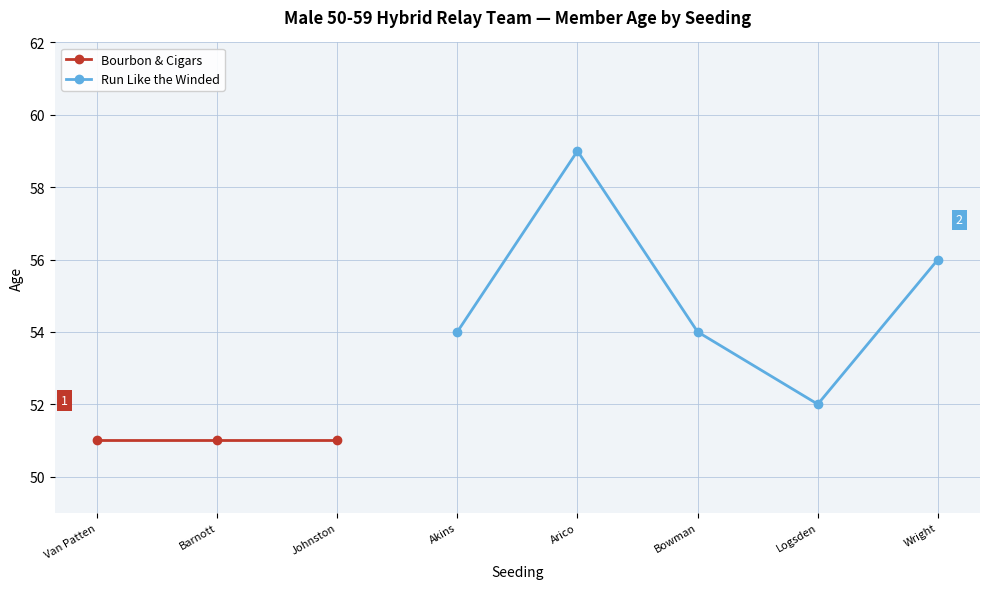

At which label does Run Like the Winded reach its minimum?

Logsden